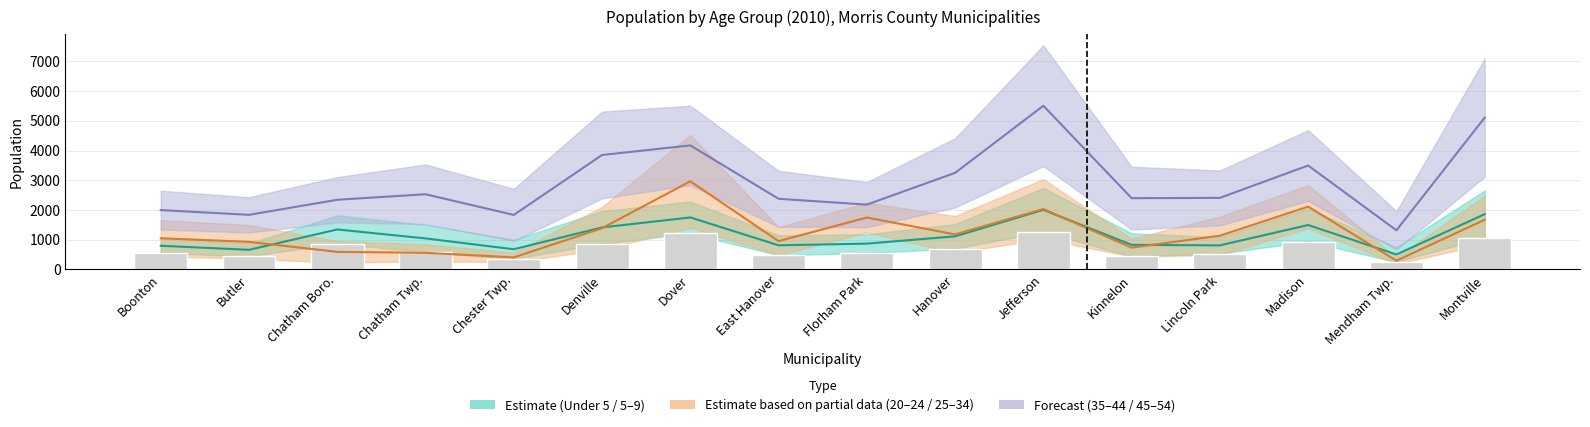

How many data points does each series have?

16